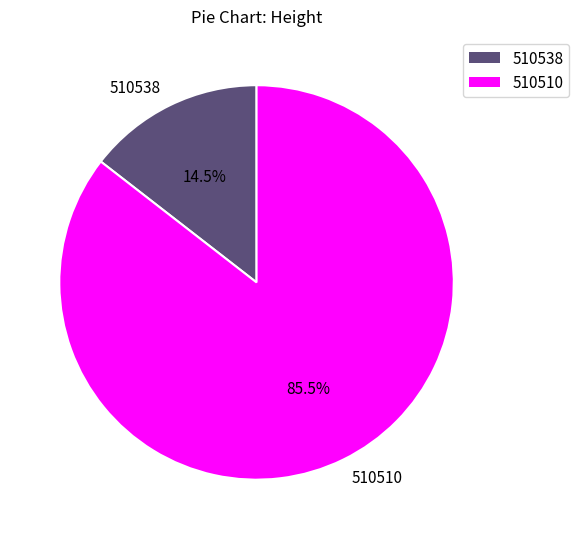

How many slices are in this pie chart?

2